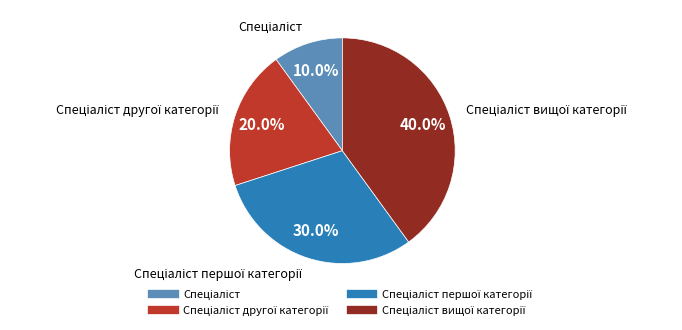

Does any single category account for the majority?

No